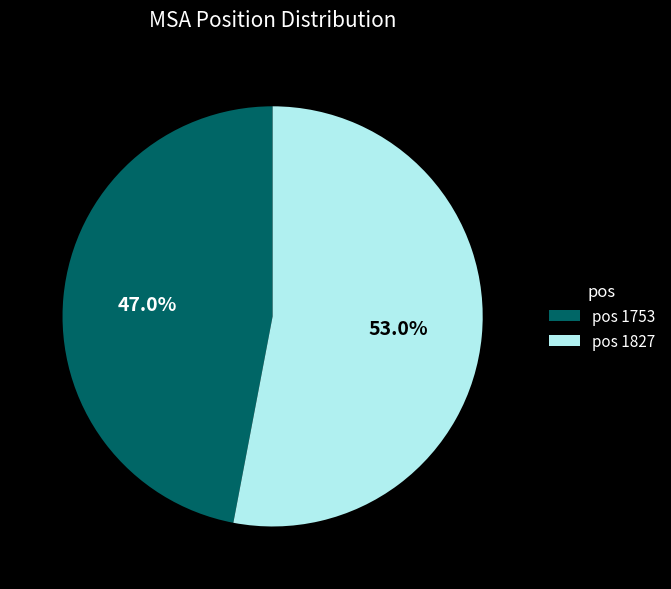

Which has a higher value, pos 1827 or pos 1753?

pos 1827